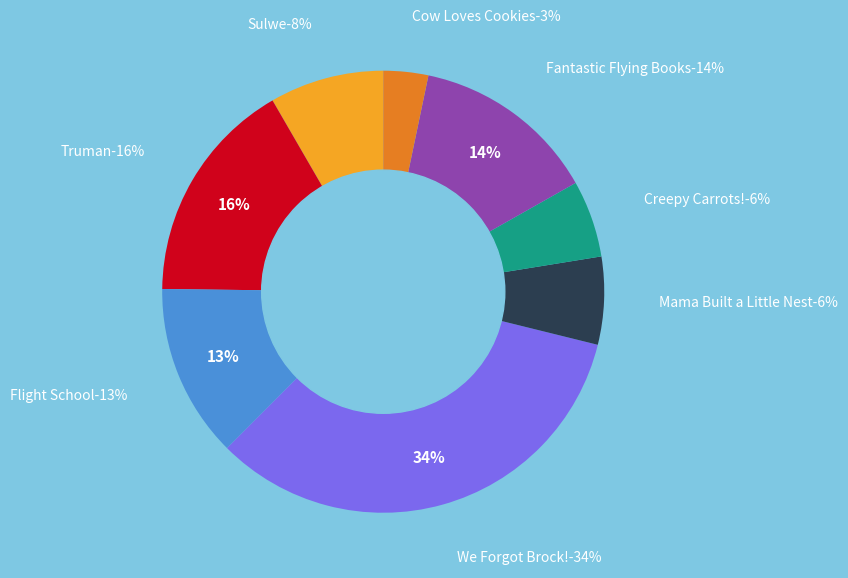

Which category has the biggest portion of the pie?

We Forgot Brock!